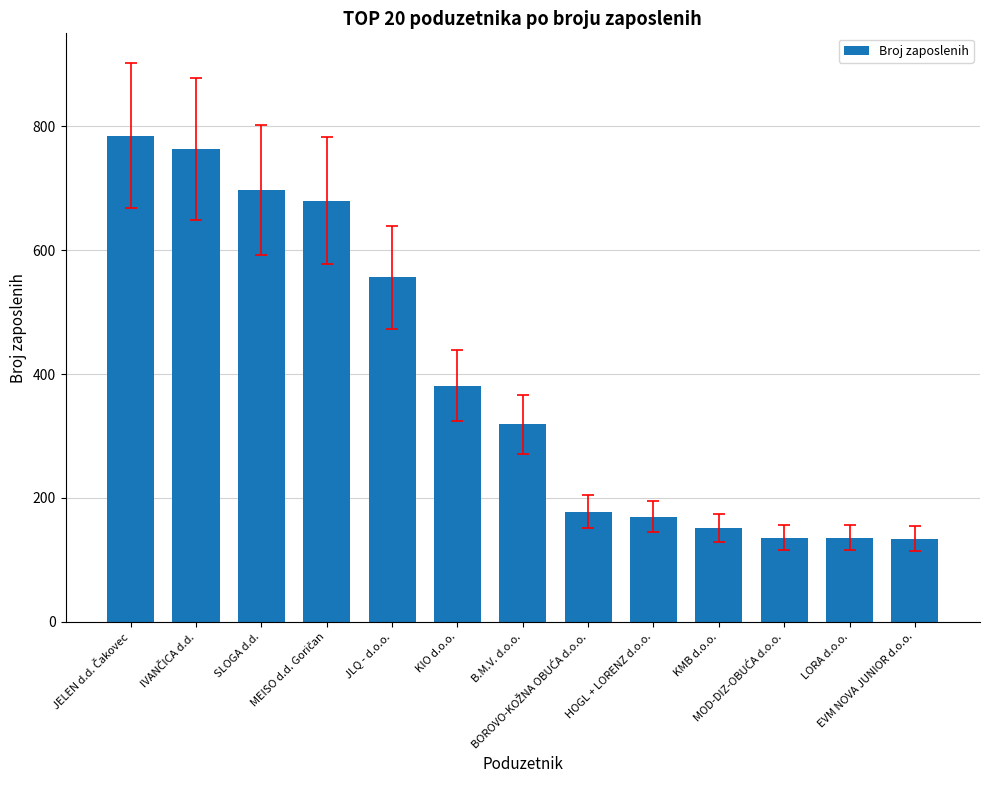

What is the value of the 2nd bar from the left?

764